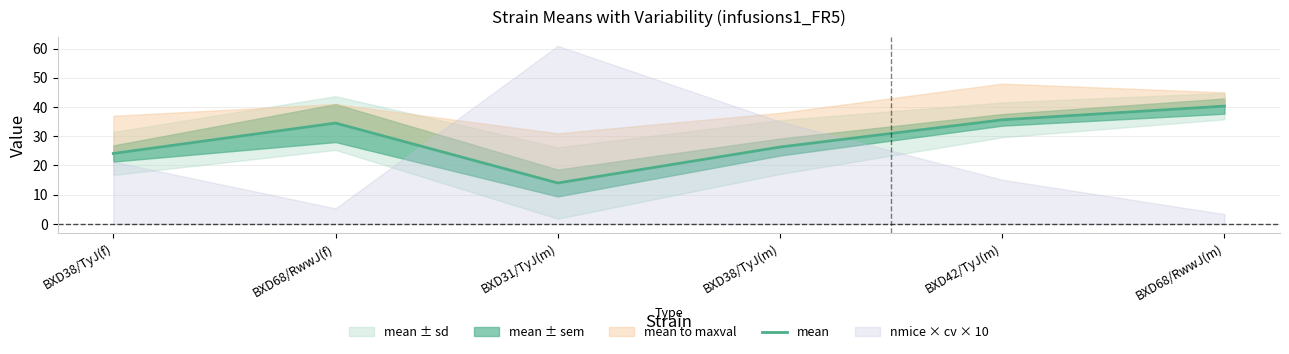

Which has a higher value, BXD38/TyJ(m) or BXD68/RwwJ(f)?

BXD68/RwwJ(f)